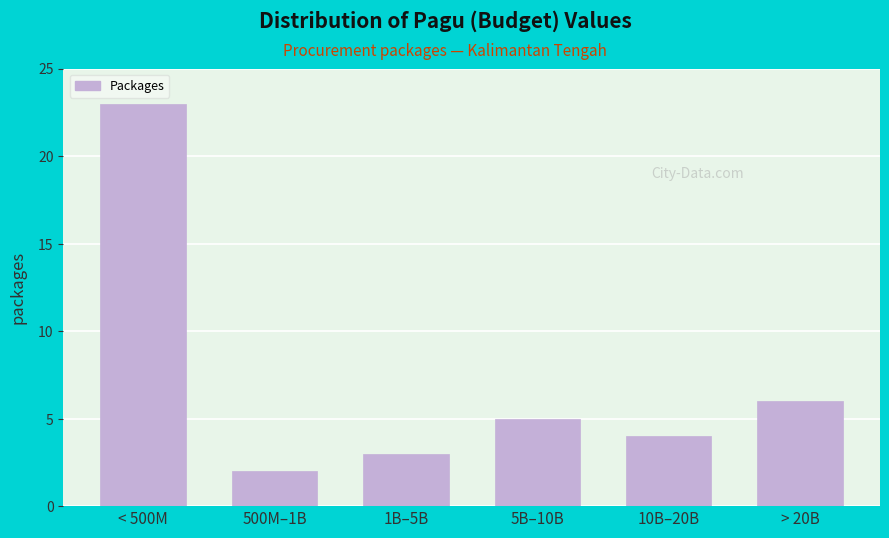

Reading right to left, extract all data points from this chart.

6	4	5	3	2	23